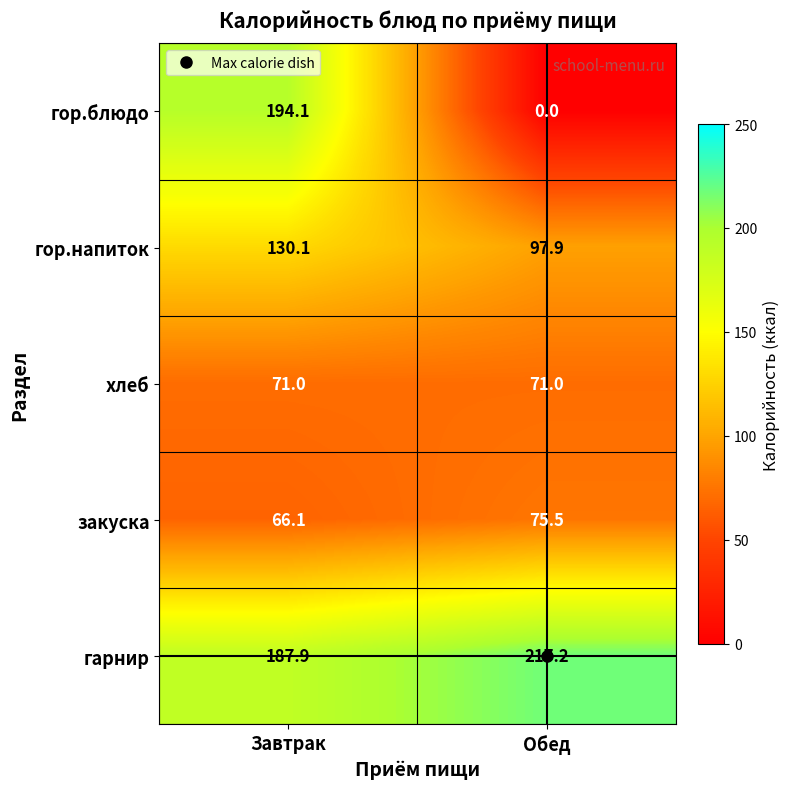

The value of гарнир at Обед is 288.4. True or false?

False